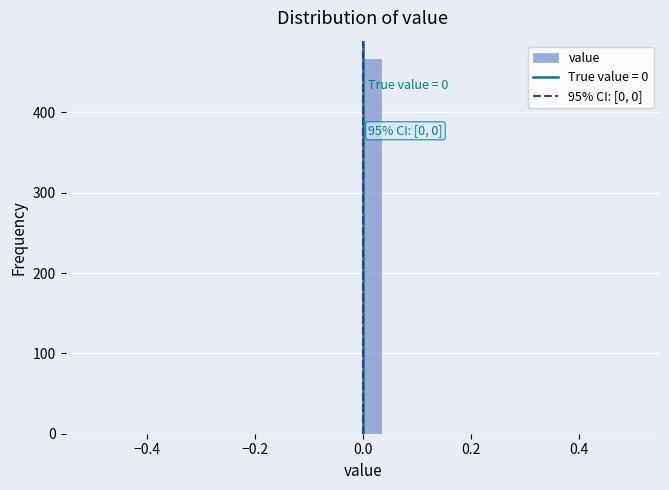

Around what value on the x-axis is the tallest bar? Give the approximate position of its centre, as read against the axis.

0.02